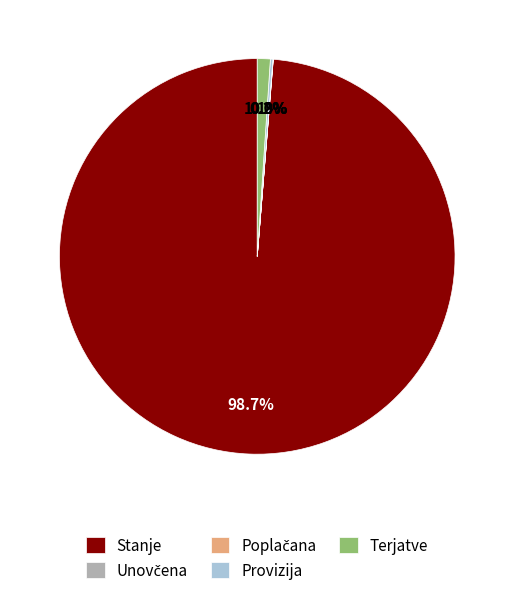

Does any single category account for the majority?

Yes